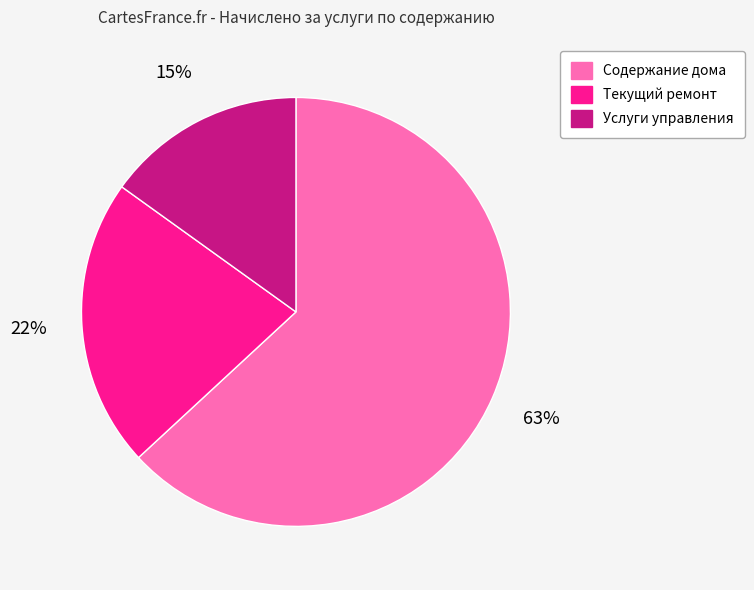

Between Содержание дома and Услуги управления, which is larger?

Содержание дома